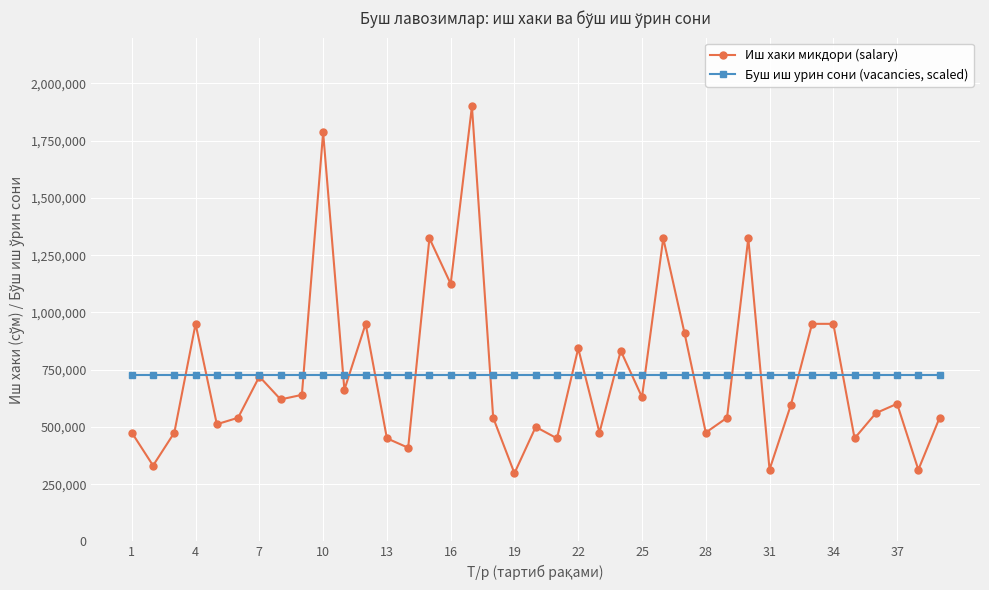

At how many categories does at least one series exceed 981051?

6